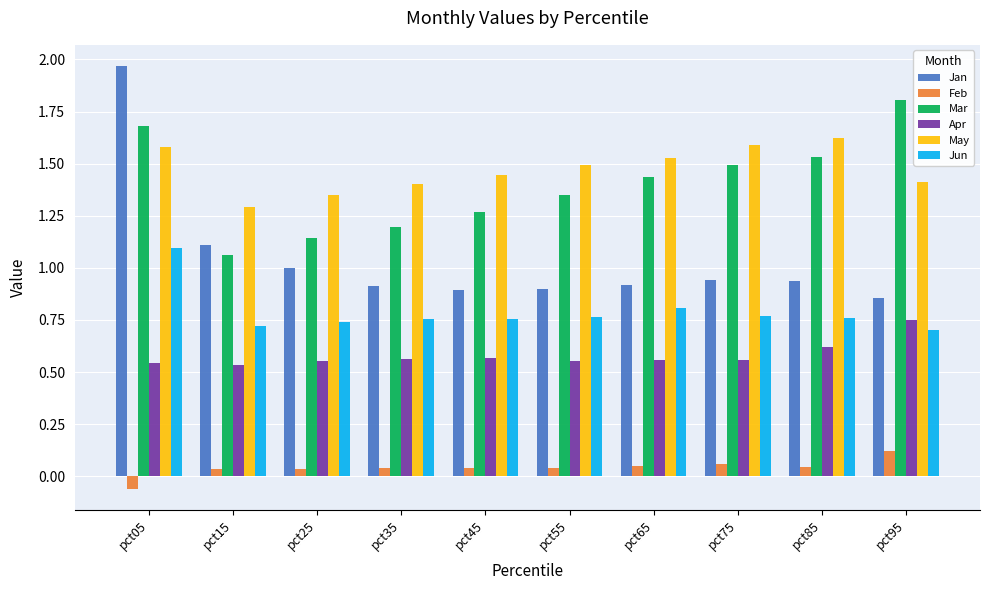

The Mar series shows 0.5 at pct15. True or false?

False